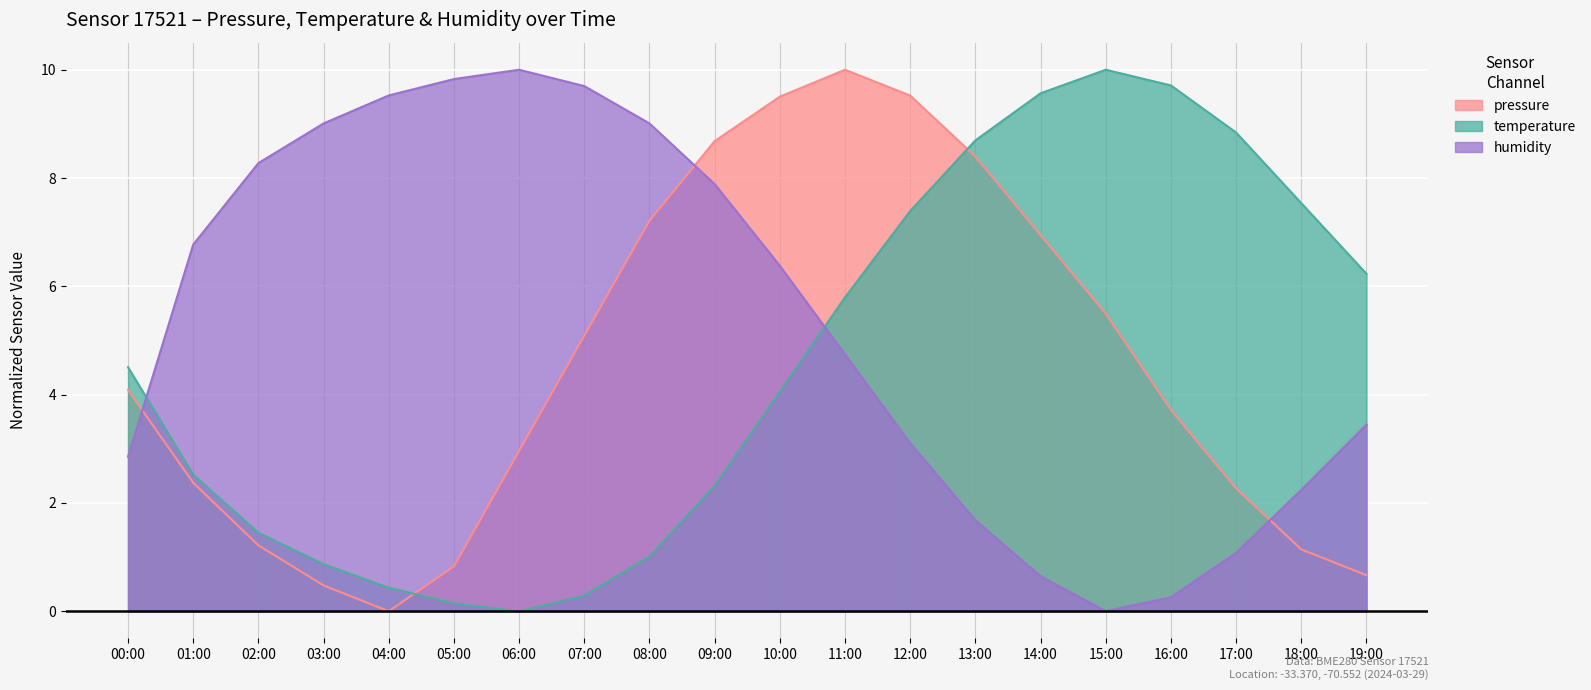

The value of humidity at 15:00 is 3.1. True or false?

False